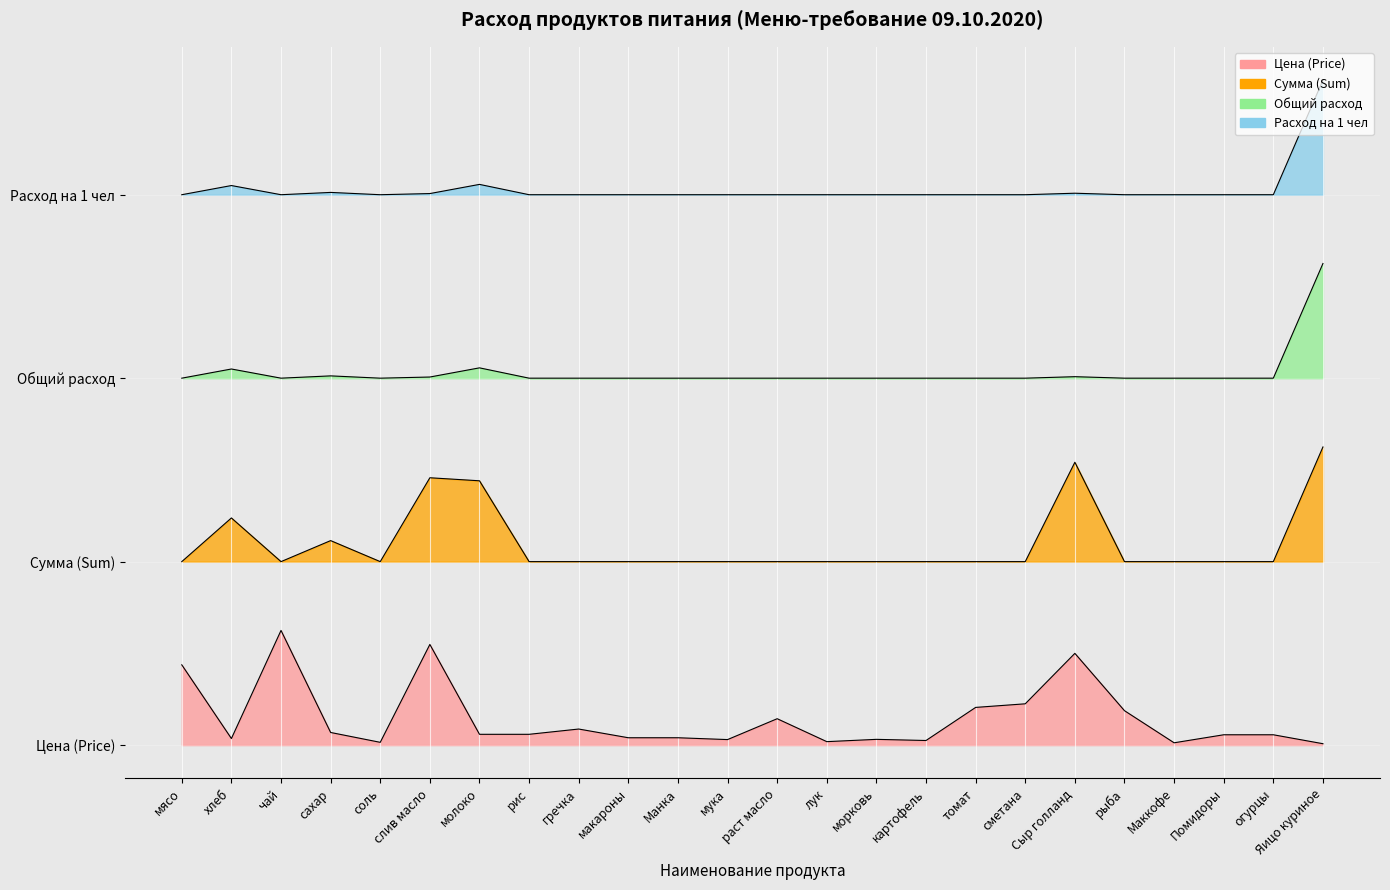

Rank the categories by Общий расход value from lowest to highest.

мясо, чай, соль, рис, гречка, макароны, Манка, мука, раст масло, лук, морковь, картофель, томат, сметана, рыба, Маккофе, Помидоры, огурцы, слив масло, Сыр голланд, сахар, хлеб, молоко, Яицо куриное